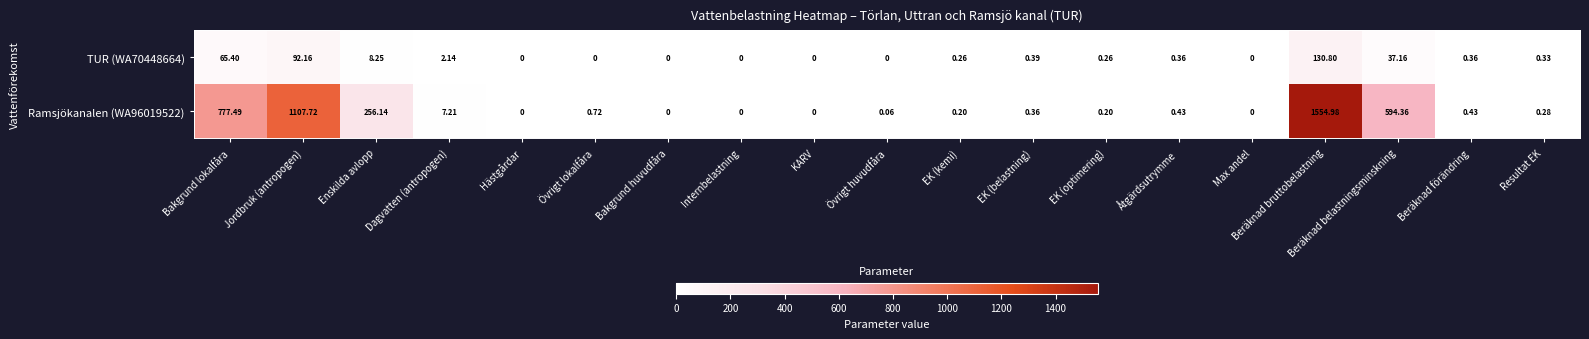

Where is TUR (WA70448664) nearest to the value 65?

Bakgrund lokalfåra